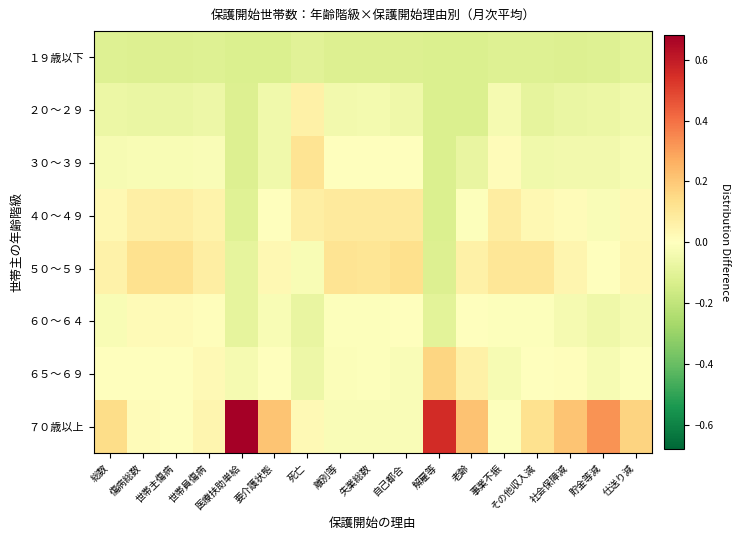

Reading right to left, what are all the values shown in this chart?

１９歳以下: 仕送り減=-0.1	貯金等減=-0.1	社会保障減=-0.1	その他収入減=-0.1	事業不振=-0.1	老齢=-0.1	解雇等=-0.1	自己都合=-0.1	失業総数=-0.1	離別等=-0.1	死亡=-0.1	要介護状態=-0.1	医療扶助単給=-0.1	世帯員傷病=-0.1	世帯主傷病=-0.1	傷病総数=-0.1	総数=-0.1
２０～２９: 仕送り減=-0.1	貯金等減=-0.1	社会保障減=-0.1	その他収入減=-0.1	事業不振=-0.0	老齢=-0.1	解雇等=-0.1	自己都合=-0.1	失業総数=-0.0	離別等=-0.0	死亡=0.1	要介護状態=-0.0	医療扶助単給=-0.1	世帯員傷病=-0.1	世帯主傷病=-0.1	傷病総数=-0.1	総数=-0.1
３０～３９: 仕送り減=-0.0	貯金等減=-0.0	社会保障減=-0.0	その他収入減=-0.1	事業不振=0.0	老齢=-0.1	解雇等=-0.1	自己都合=-0.0	失業総数=0.0	離別等=0.0	死亡=0.1	要介護状態=-0.0	医療扶助単給=-0.1	世帯員傷病=-0.0	世帯主傷病=-0.0	傷病総数=-0.0	総数=-0.0
４０～４９: 仕送り減=0.0	貯金等減=-0.0	社会保障減=0.0	その他収入減=0.0	事業不振=0.1	老齢=-0.0	解雇等=-0.1	自己都合=0.1	失業総数=0.1	離別等=0.1	死亡=0.1	要介護状態=0.0	医療扶助単給=-0.1	世帯員傷病=0.1	世帯主傷病=0.1	傷病総数=0.1	総数=0.0
５０～５９: 仕送り減=0.0	貯金等減=0.0	社会保障減=0.0	その他収入減=0.1	事業不振=0.1	老齢=0.1	解雇等=-0.1	自己都合=0.1	失業総数=0.1	離別等=0.1	死亡=-0.0	要介護状態=0.0	医療扶助単給=-0.1	世帯員傷病=0.1	世帯主傷病=0.1	傷病総数=0.1	総数=0.1
６０～６４: 仕送り減=-0.0	貯金等減=-0.1	社会保障減=-0.0	その他収入減=-0.0	事業不振=-0.0	老齢=0.0	解雇等=-0.1	自己都合=-0.0	失業総数=-0.0	離別等=-0.0	死亡=-0.1	要介護状態=-0.0	医療扶助単給=-0.1	世帯員傷病=0.0	世帯主傷病=0.0	傷病総数=0.0	総数=-0.0
６５～６９: 仕送り減=-0.0	貯金等減=-0.0	社会保障減=0.0	その他収入減=0.0	事業不振=-0.0	老齢=0.1	解雇等=0.2	自己都合=-0.0	失業総数=-0.0	離別等=-0.0	死亡=-0.1	要介護状態=0.0	医療扶助単給=-0.0	世帯員傷病=0.0	世帯主傷病=-0.0	傷病総数=-0.0	総数=0.0
７０歳以上: 仕送り減=0.2	貯金等減=0.3	社会保障減=0.2	その他収入減=0.1	事業不振=-0.0	老齢=0.2	解雇等=0.6	自己都合=-0.0	失業総数=-0.0	離別等=-0.0	死亡=0.0	要介護状態=0.2	医療扶助単給=0.7	世帯員傷病=0.0	世帯主傷病=0.0	傷病総数=0.0	総数=0.1